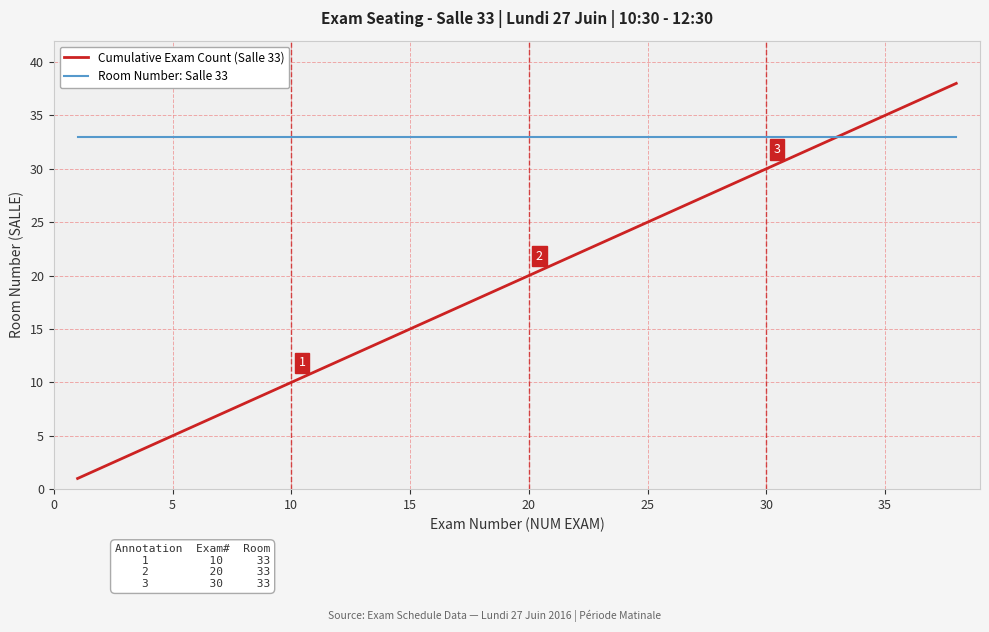

What is the maximum value for Room Number: Salle 33?

33